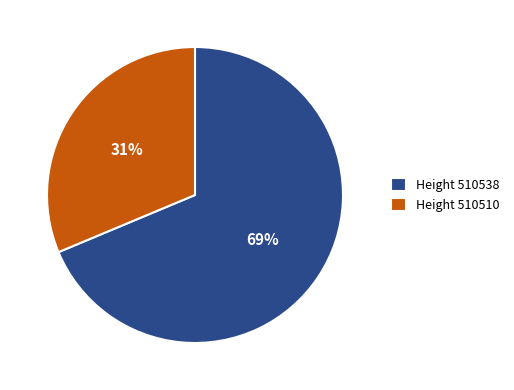

To the nearest percent, what is the average slice percentage?

50%